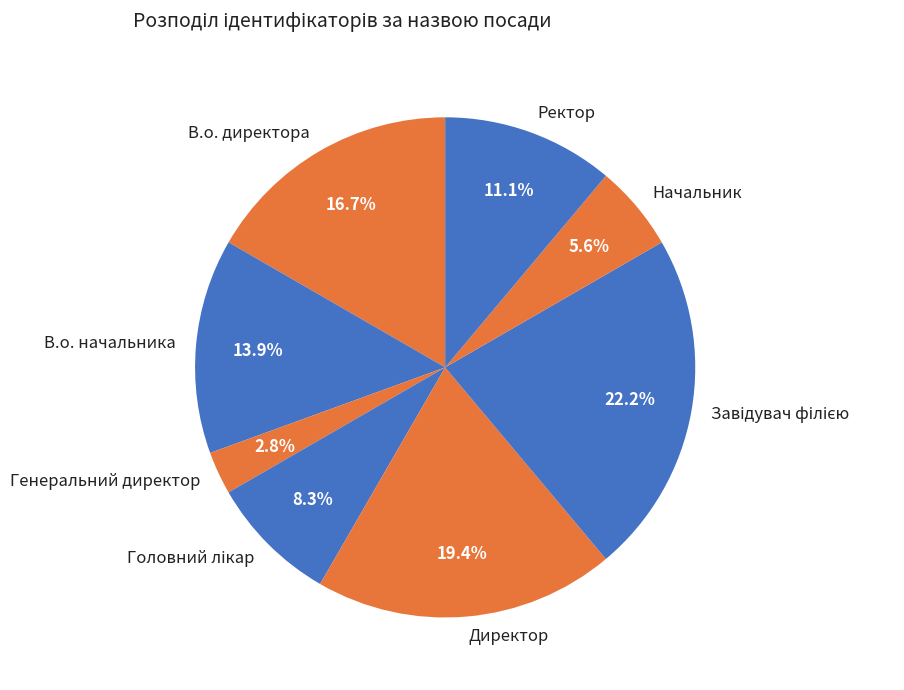

True or false: В.о. директора accounts for 23% of the total.

False